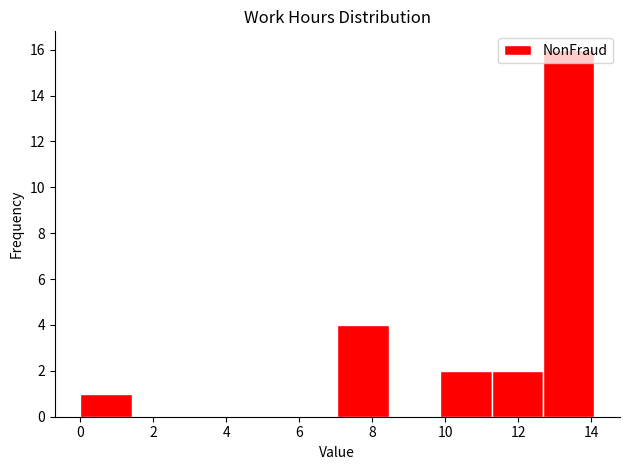

Reading left to right, transcribe this chart: for each bar, give the range it covers on the x-axis and its height. Neither the bar edges nor the heights are printed on the chart, so give them approximately, as read against the axes.

0.0 to 1.4: 1
1.4 to 2.8: 0
2.8 to 4.2: 0
4.2 to 5.6: 0
5.6 to 7.0: 0
7.0 to 8.4: 4
8.4 to 9.8: 0
9.8 to 11.2: 2
11.2 to 12.6: 2
12.6 to 14.0: 16